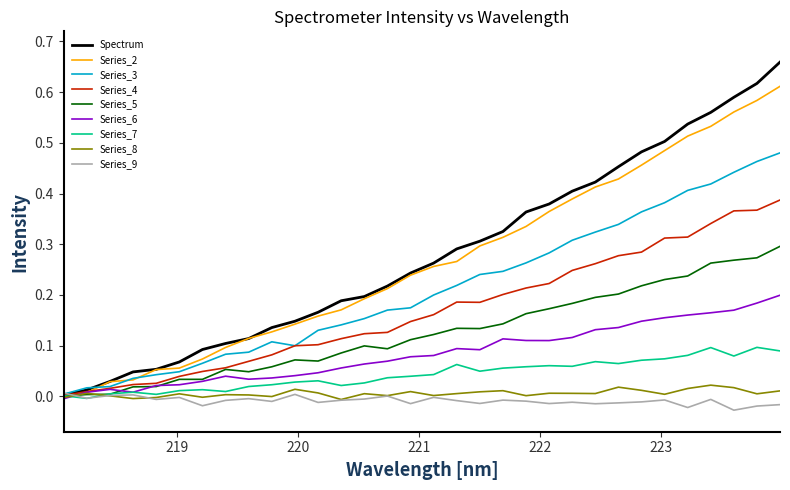

Which series has the widest spread of values?

Spectrum